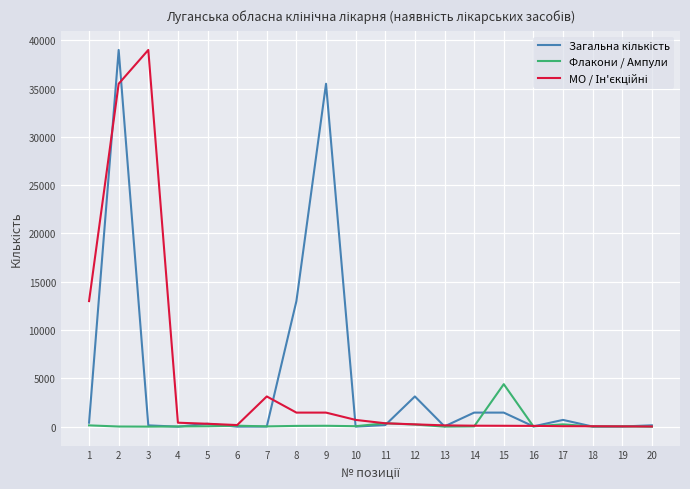

Between 14 and 15, which series saw the biggest shift?

Флакони / Ампули